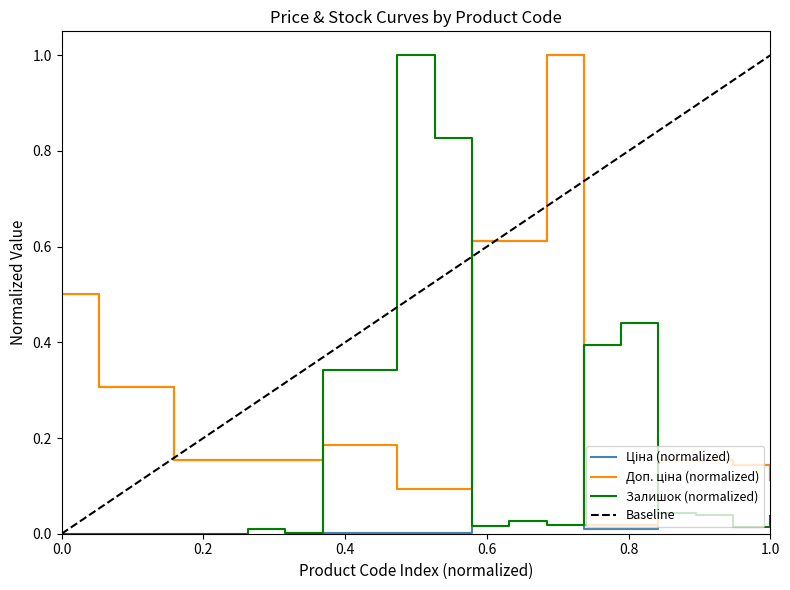

Between 239792197 and 284162246, which is larger?

284162246